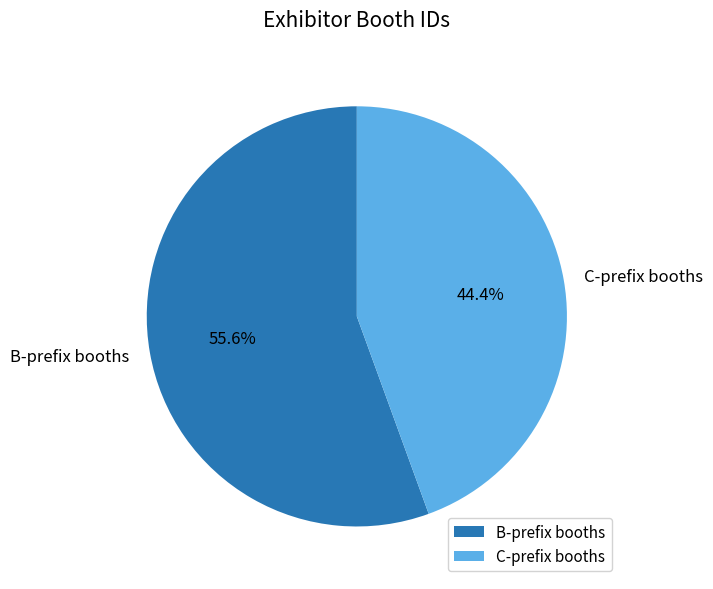

Which has a higher value, C-prefix booths or B-prefix booths?

B-prefix booths